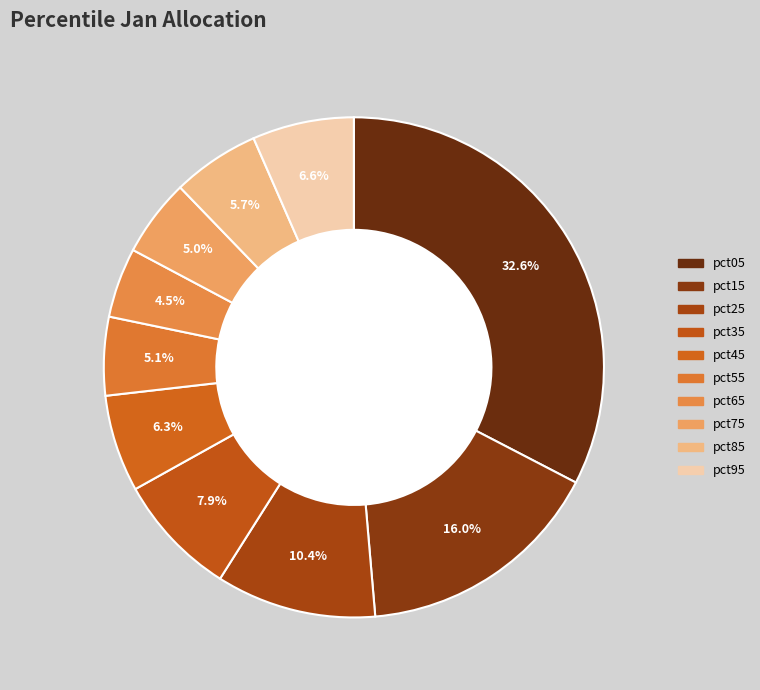

To the nearest percent, what percentage of the pie is pct45?

6%